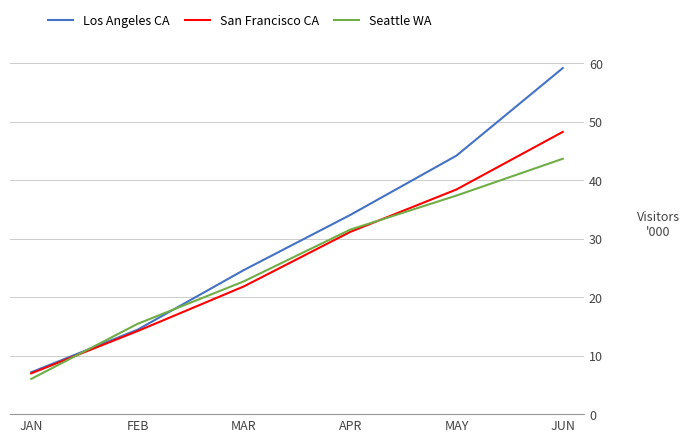

Is the value of Los Angeles CA at JUN greater than the value of Seattle WA at JAN?

Yes